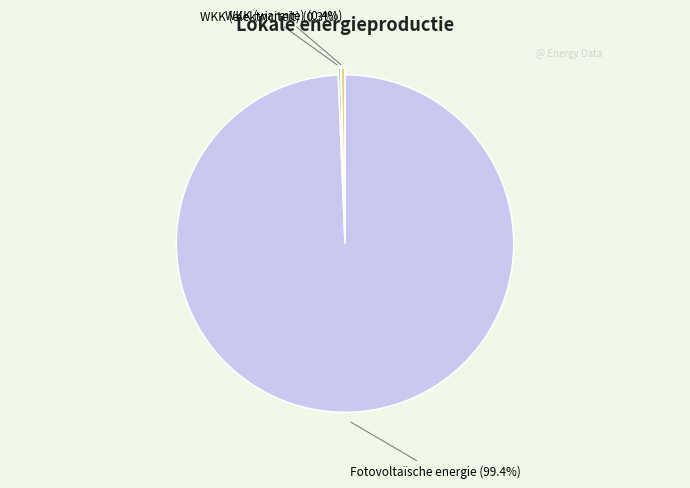

Is there a majority slice in this chart?

Yes